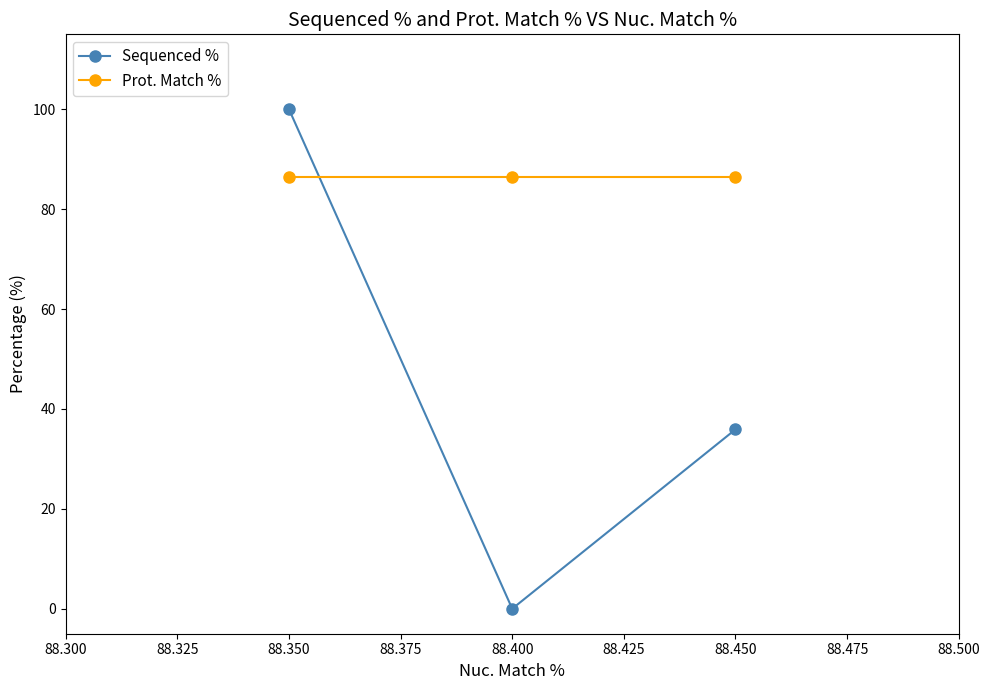

How many data points in Sequenced % are above 35?

2